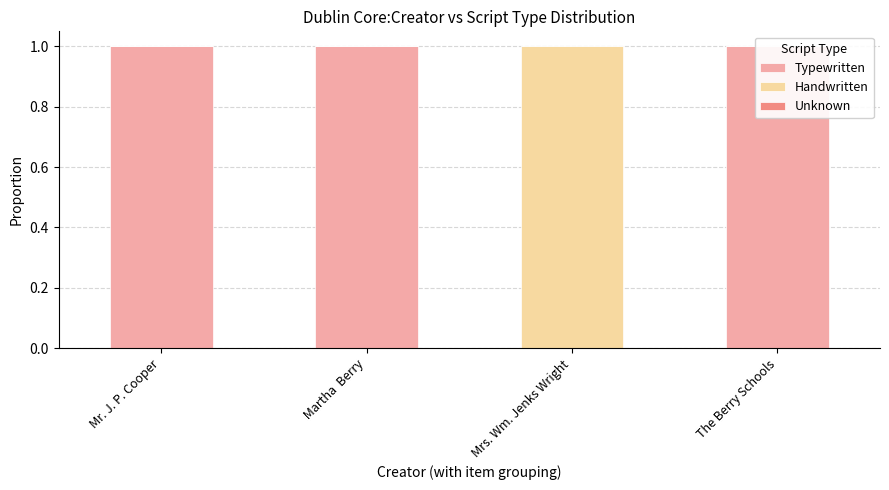

What is the total value across all series at Mrs. Wm. Jenks Wright?

1